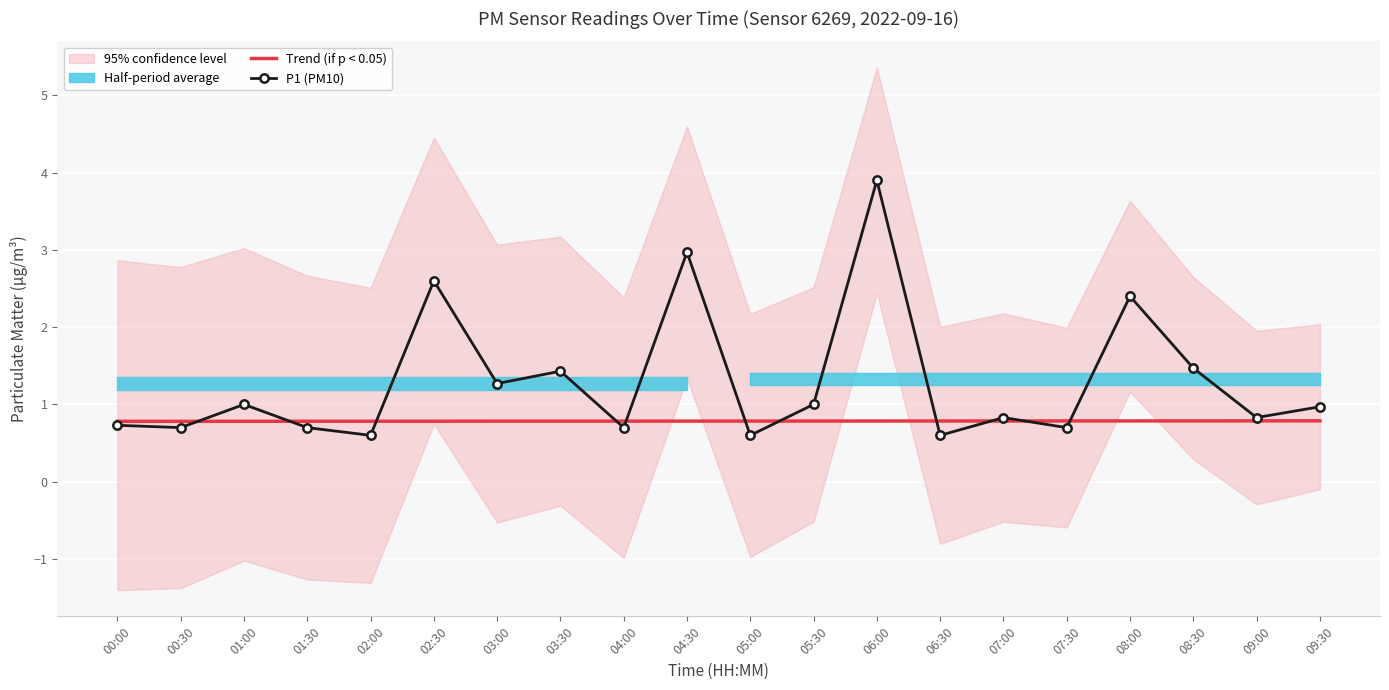

Reading left to right, transcribe all the data shown in this chart.

Trend (if p < 0.05): 0.8	0.8	0.8	0.8	0.8	0.8	0.8	0.8	0.8	0.8	0.8	0.8	0.8	0.8	0.8	0.8	0.8	0.8	0.8	0.8
P1 (PM10): 0.7	0.7	1.0	0.7	0.6	2.6	1.3	1.4	0.7	3.0	0.6	1.0	3.9	0.6	0.8	0.7	2.4	1.5	0.8	1.0